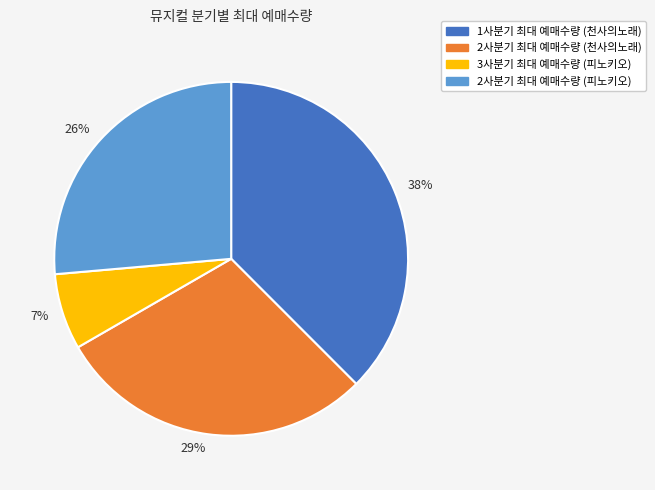

Rank the categories by value from highest to lowest.

38%, 29%, 26%, 7%